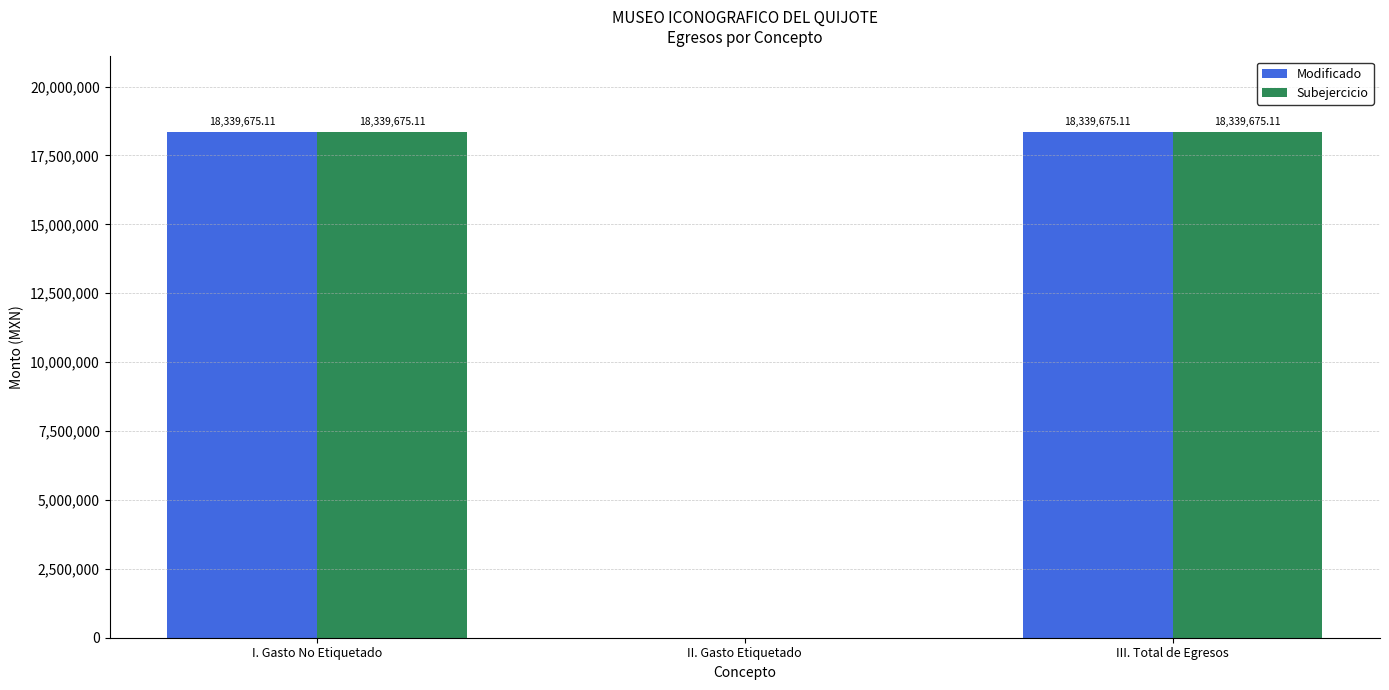

How many values in Modificado are above zero?

2